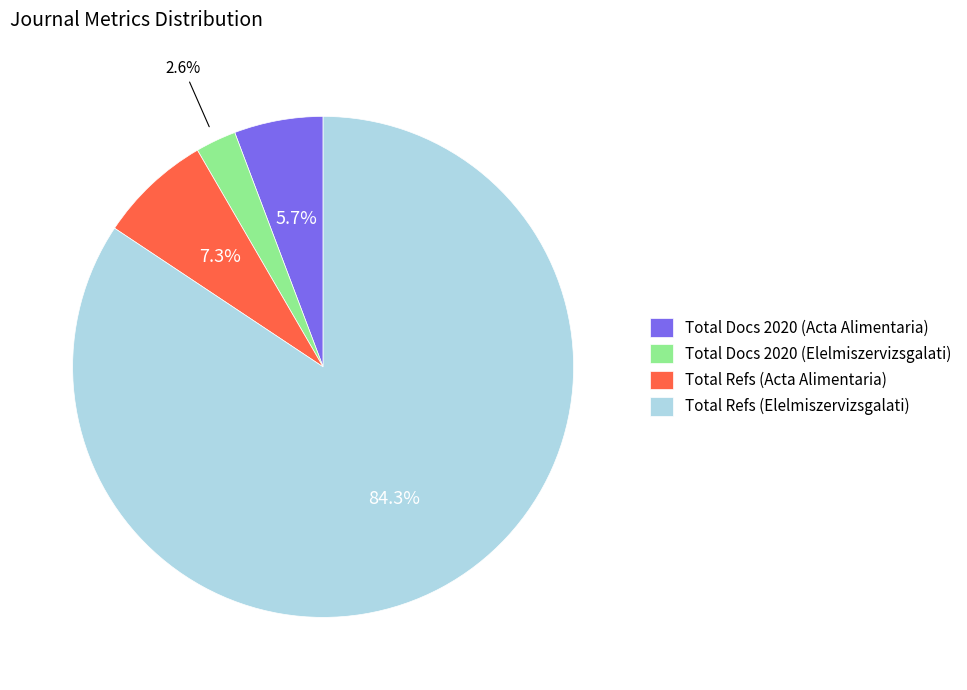

What portion of the pie excludes Total Refs (Acta Alimentaria)?

92.7%